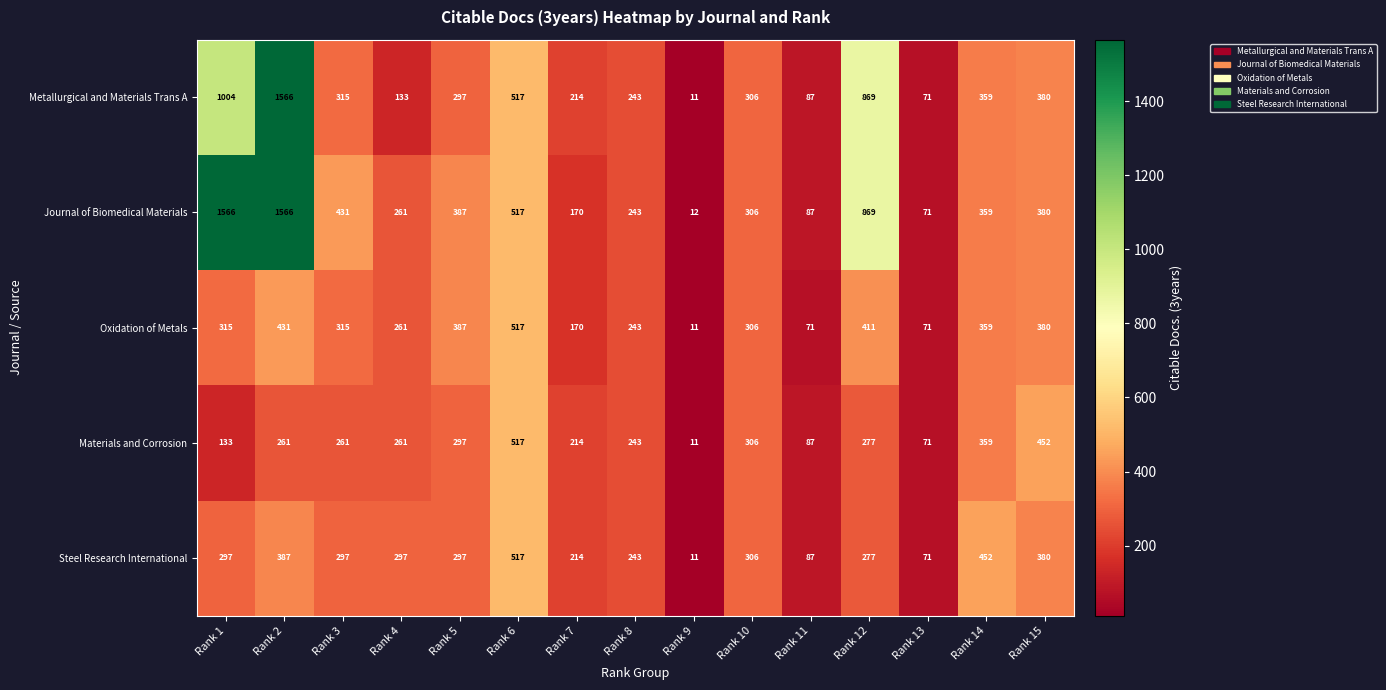

What is the sum of the Journal of Biomedical Materials values at Rank 9 and Rank 6?

529